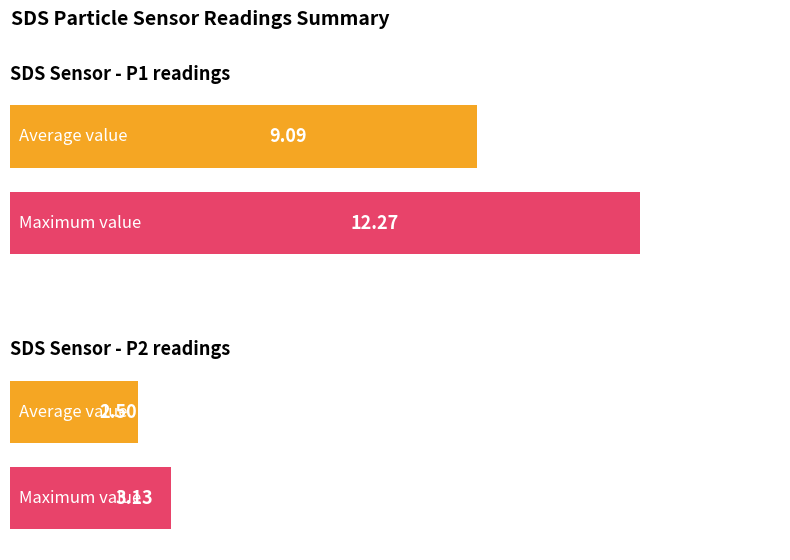

What is the value of the Maximum utilization bar at the 1st from the left?

12.3